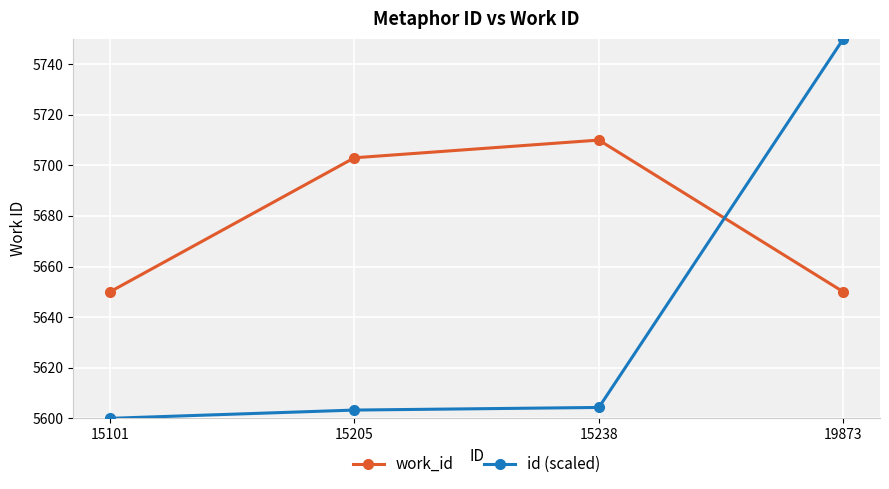

At which category is the sum across all series the highest?

19873